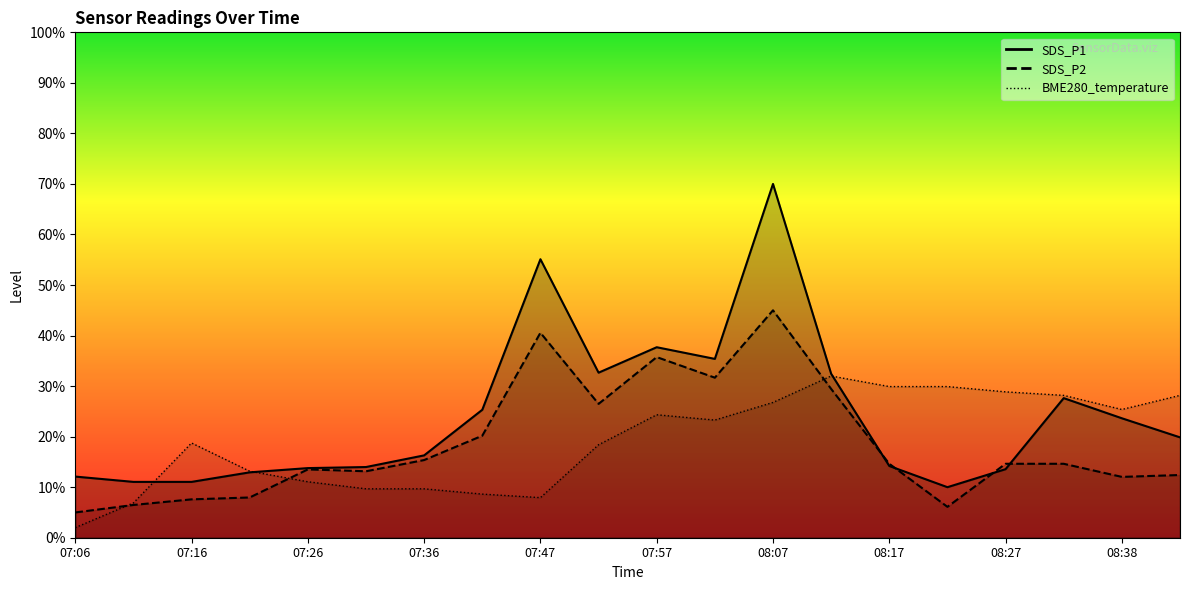

True or false: BME280_temperature has a value of 28.2 at 08:43.

True